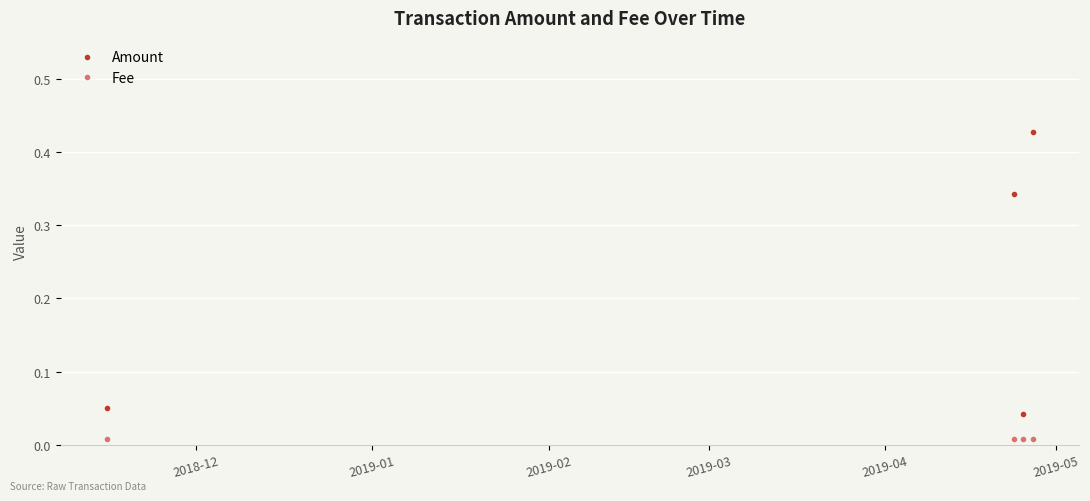

True or false: Fee and Amount cross at least once.

False